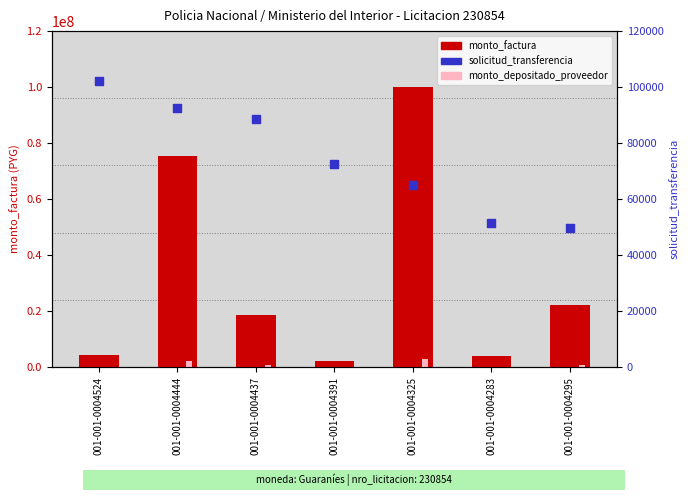

What are all the series names shown in the legend?

monto_factura, monto_depositado_proveedor, solicitud_transferencia